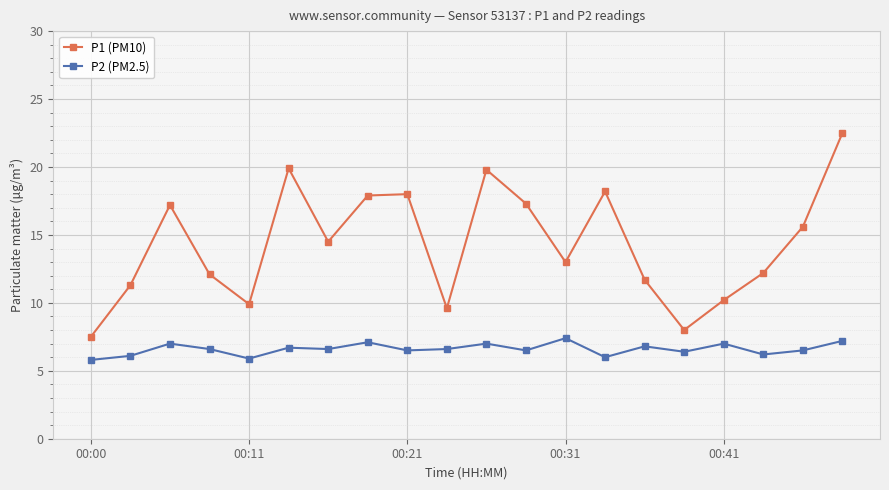

Which series has the widest spread of values?

P1 (PM10)